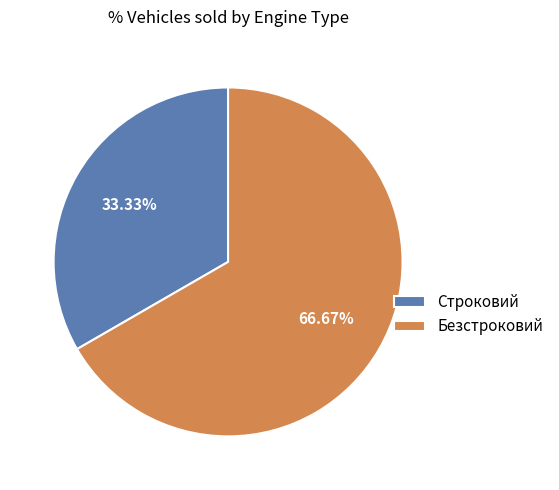

What portion of the pie excludes Безстроковий?

33.3%